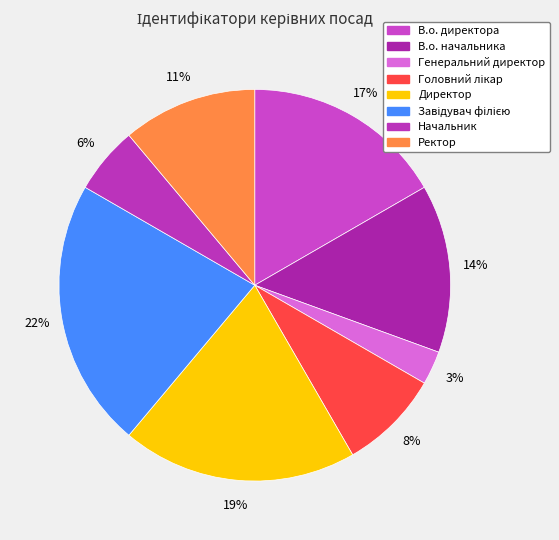

Which slice is the largest?

Завідувач філією